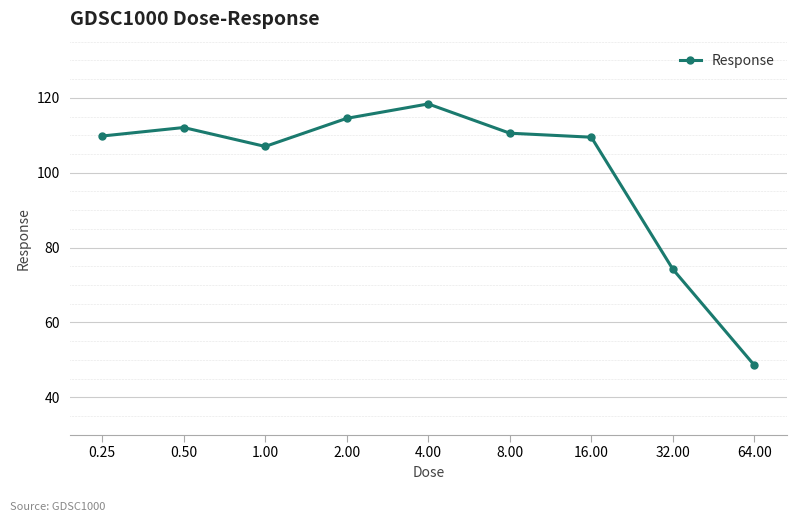

How many interior local valleys (lower than both neighbors) does the data have?

1